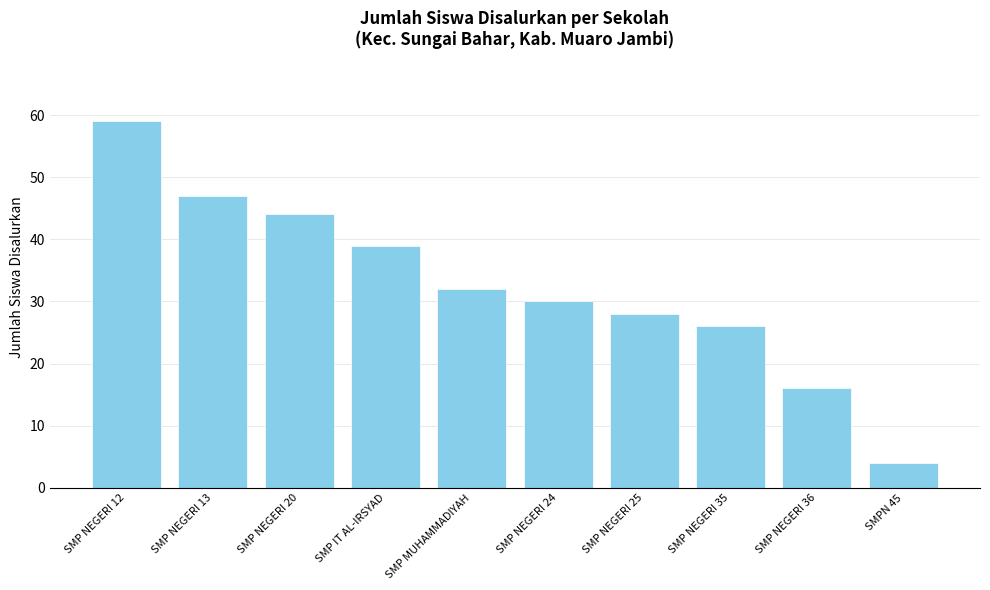

List the labels in order of value, smallest first.

SMPN 45, SMP NEGERI 36, SMP NEGERI 35, SMP NEGERI 25, SMP NEGERI 24, SMP MUHAMMADIYAH, SMP IT AL-IRSYAD, SMP NEGERI 20, SMP NEGERI 13, SMP NEGERI 12